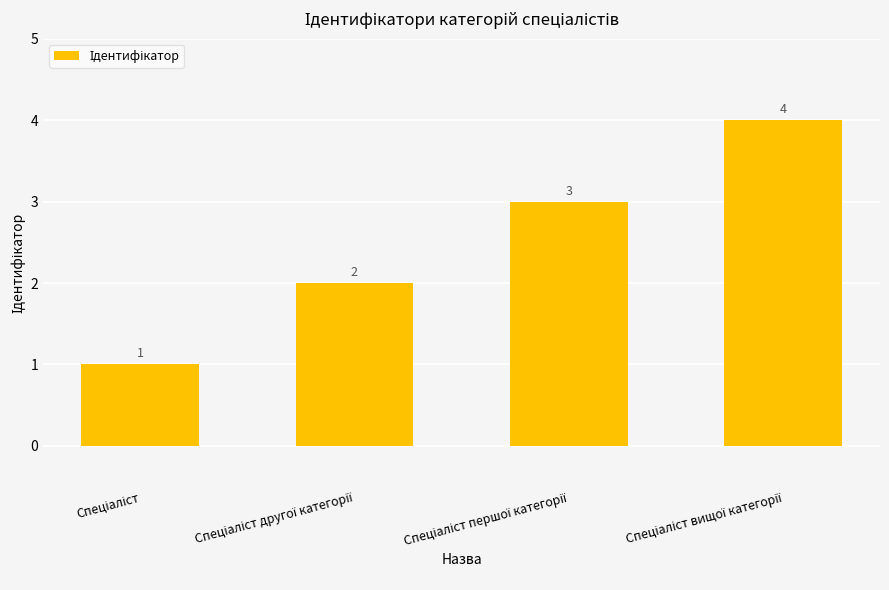

Count the values in the range 2 to 4.

3